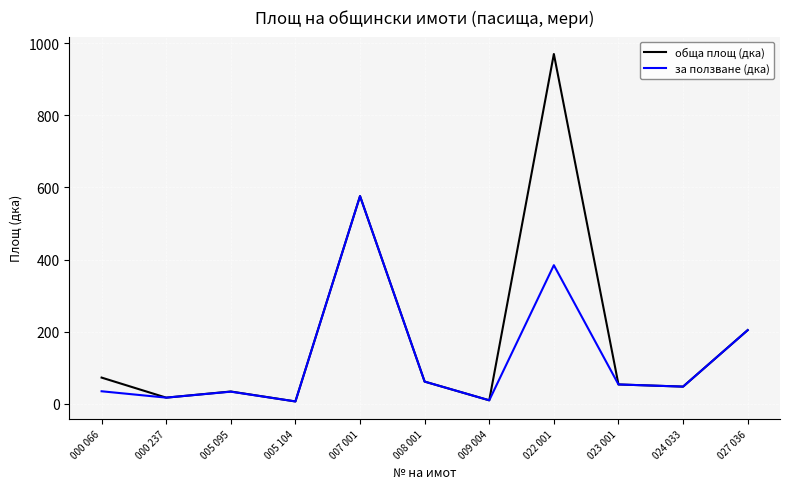

Which series has the largest range (max minus min)?

обща площ (дка)